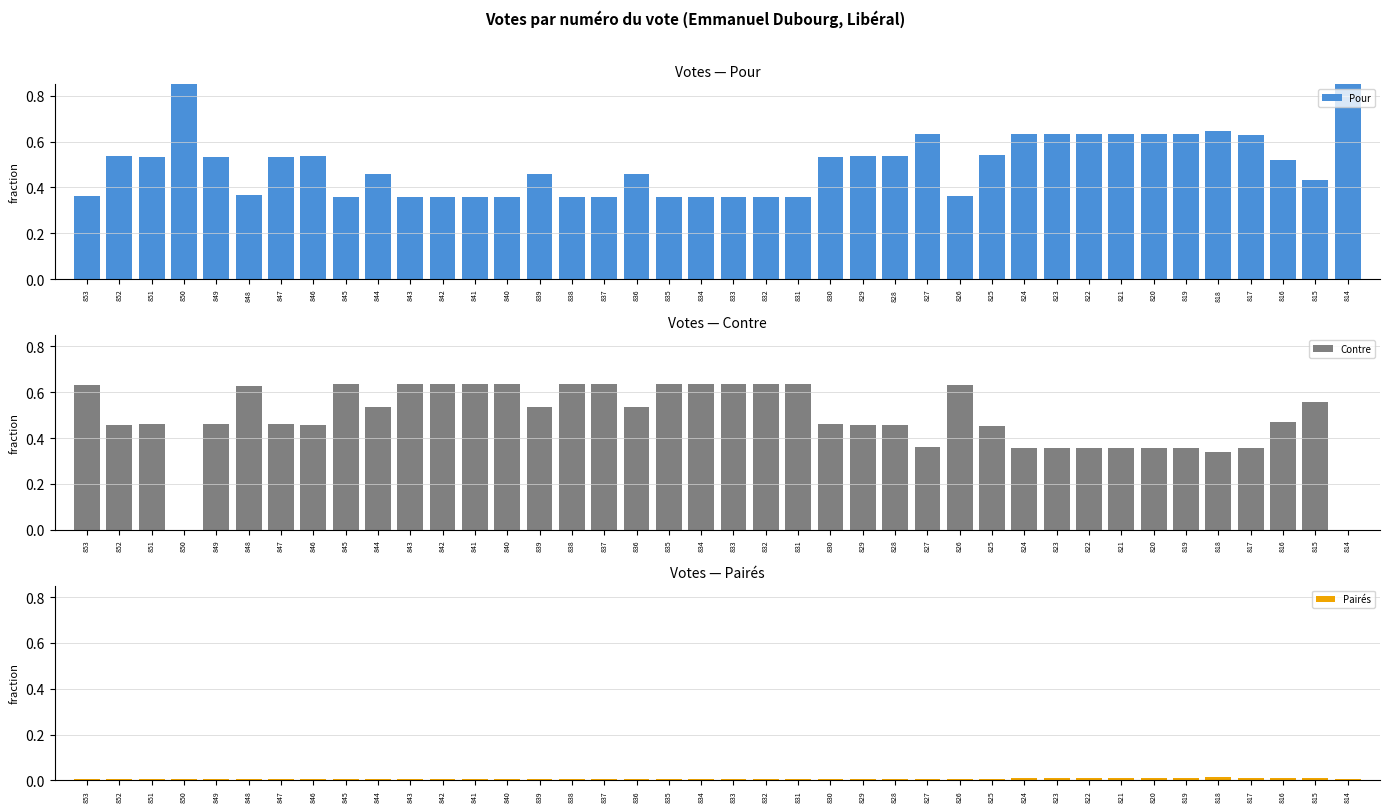

At which category is the sum across all series the highest?

853